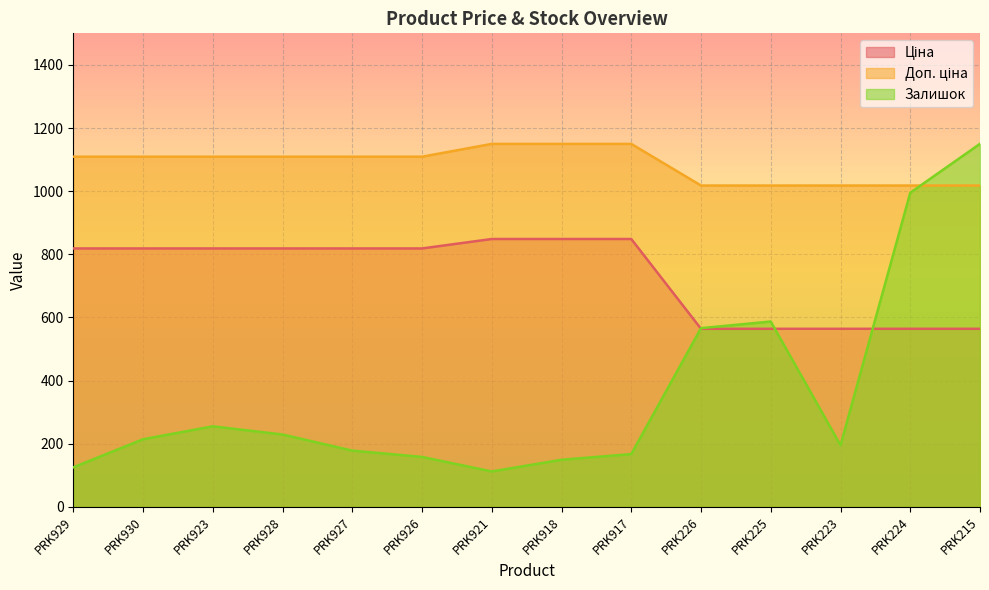

Rank the categories by Залишок value from highest to lowest.

PRK215, PRK224, PRK225, PRK226, PRK923, PRK928, PRK930, PRK223, PRK927, PRK917, PRK926, PRK918, PRK929, PRK921